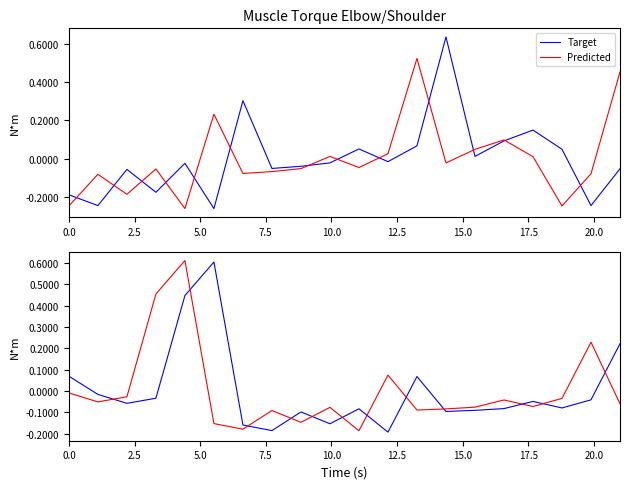

How many interior local valleys does the Predicted series have?

6